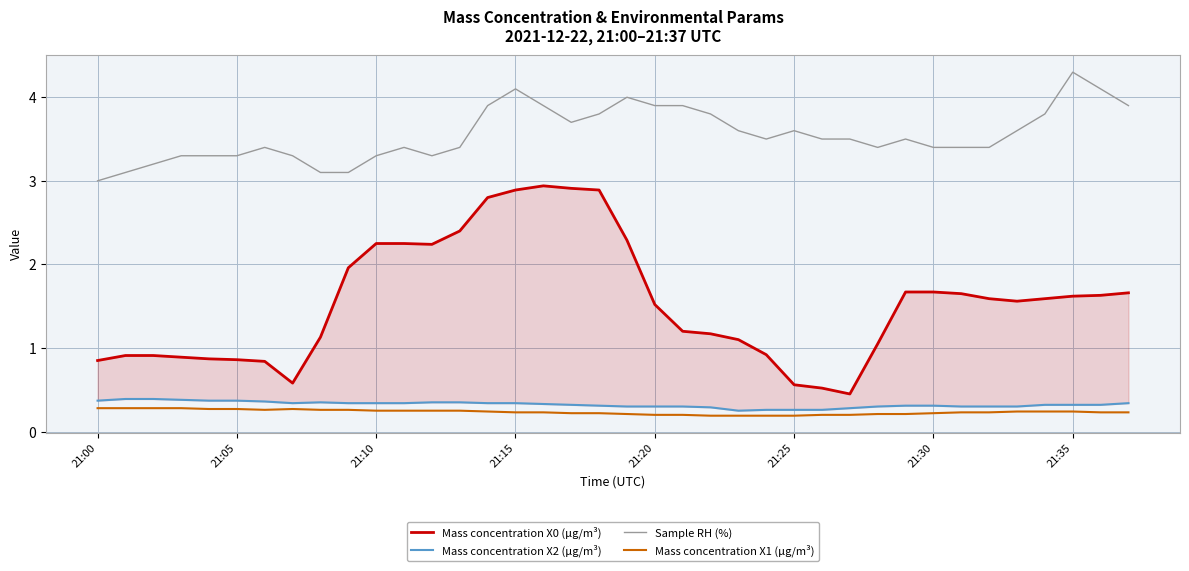

List the series in order of their peak value, lowest first.

Mass concentration X1 (μg/m³), Mass concentration X2 (μg/m³), Mass concentration X0 (μg/m³), Sample RH (%)